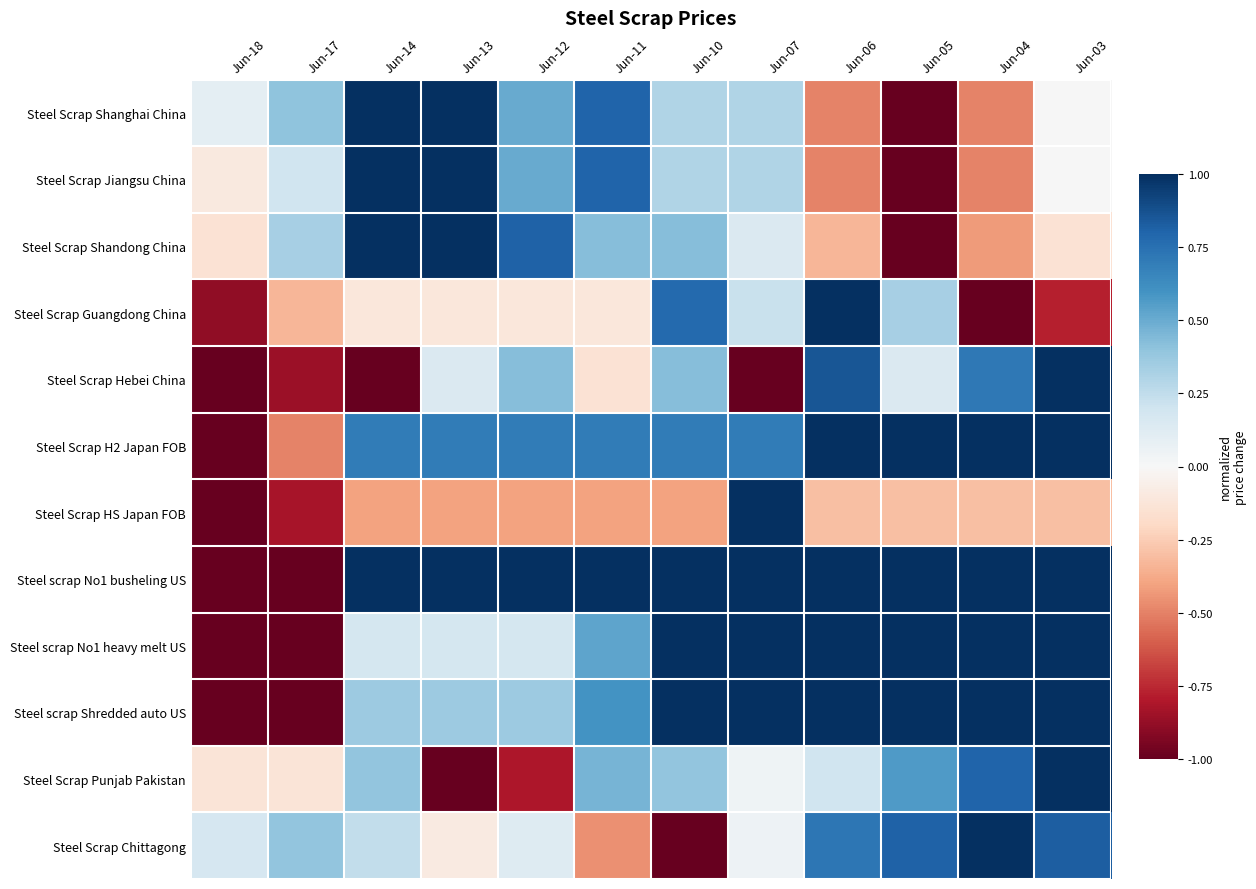

At which category is the sum across all series the highest?

Jun-03